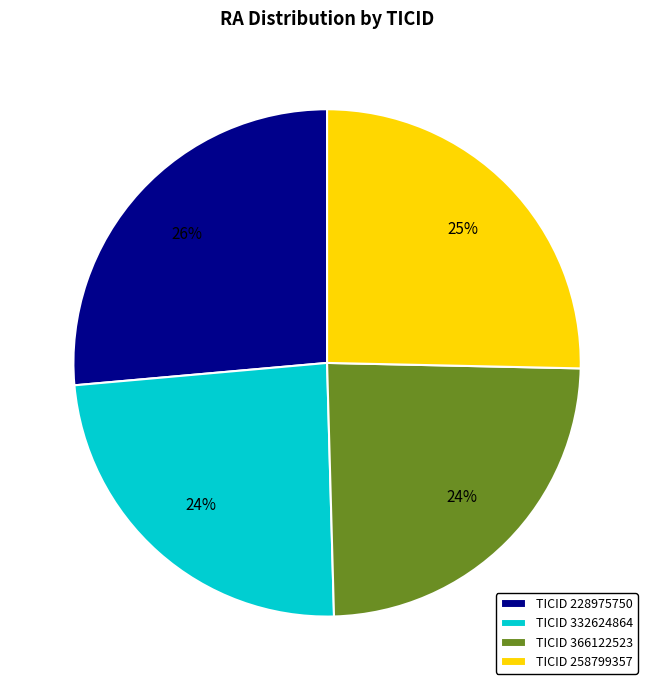

Which slice is the largest?

TICID 228975750